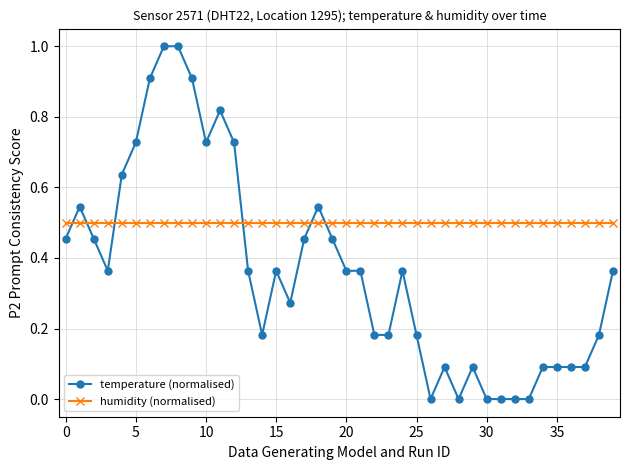

What are all the series names shown in the legend?

temperature (normalised), humidity (normalised)